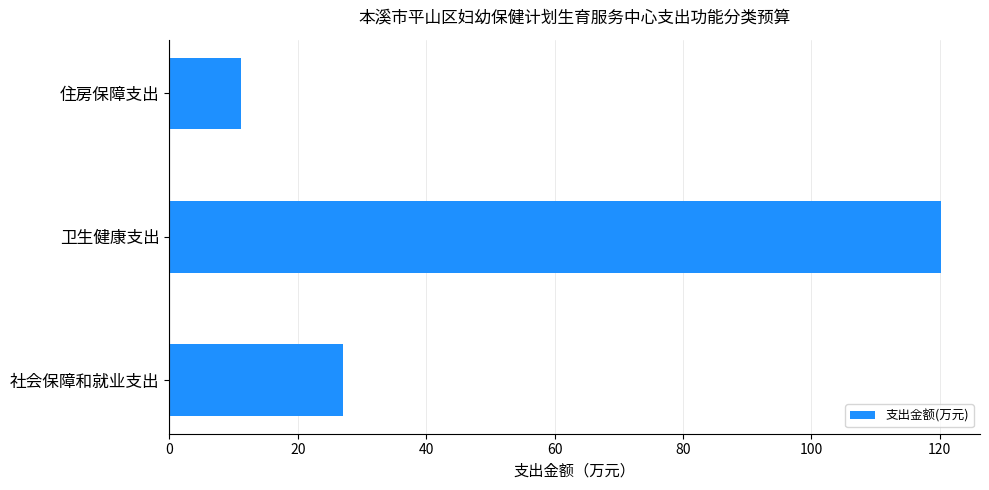

Which category has the highest value across all series?

卫生健康支出